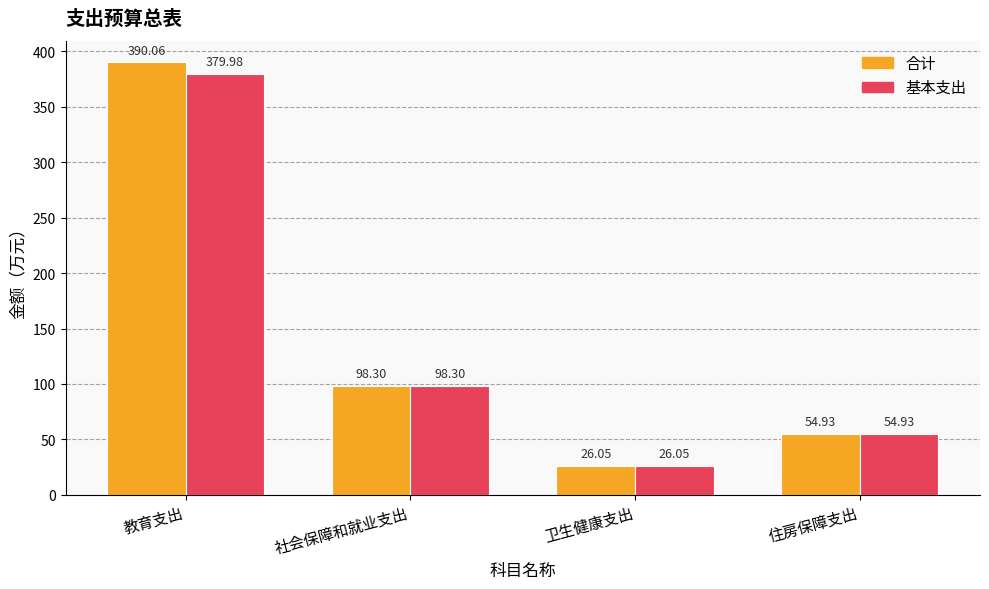

Reading left to right, transcribe all the data shown in this chart.

合计: 教育支出=390.1	社会保障和就业支出=98.3	卫生健康支出=26.1	住房保障支出=54.9
基本支出: 教育支出=380.0	社会保障和就业支出=98.3	卫生健康支出=26.1	住房保障支出=54.9